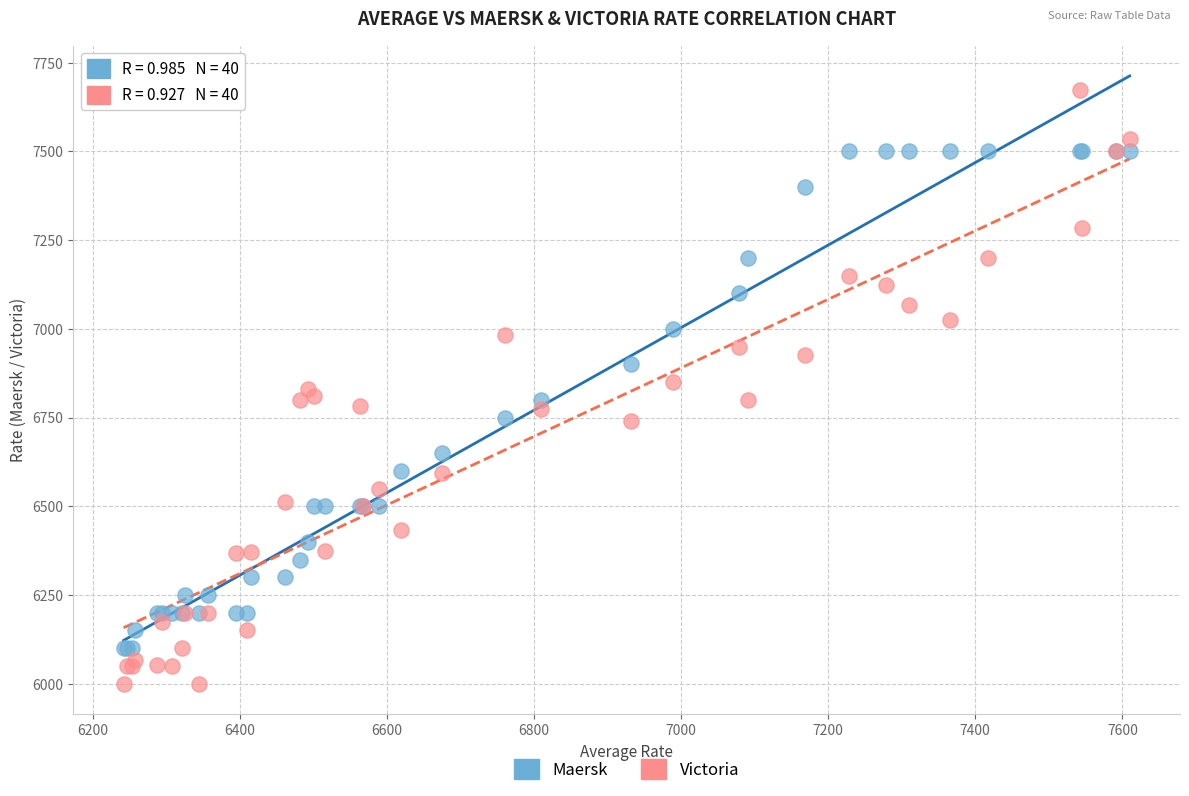

What are all the series names shown in the legend?

Maersk, Victoria